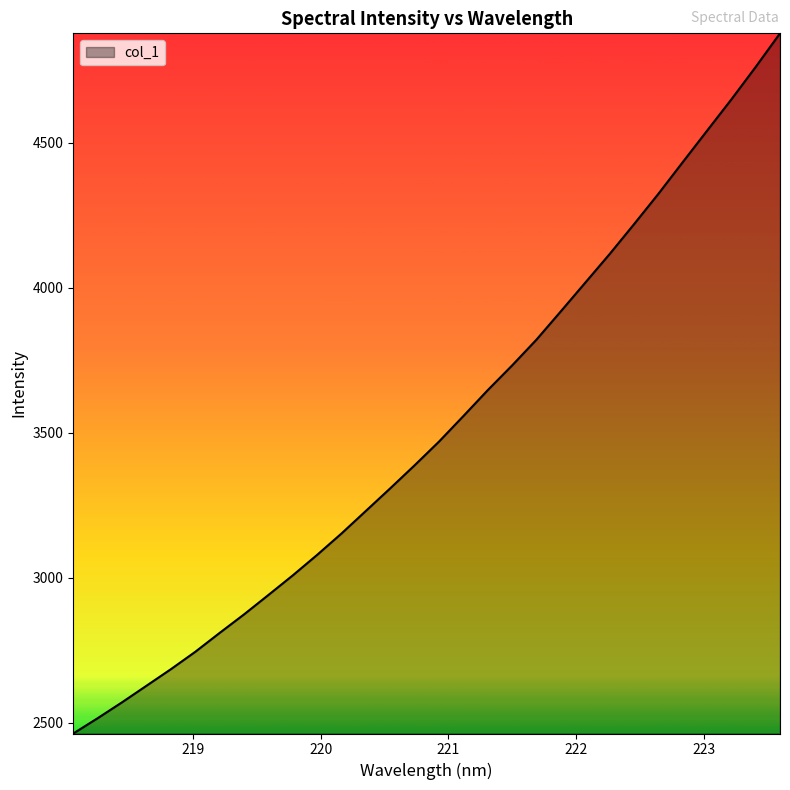

What is the average value?

3516.4